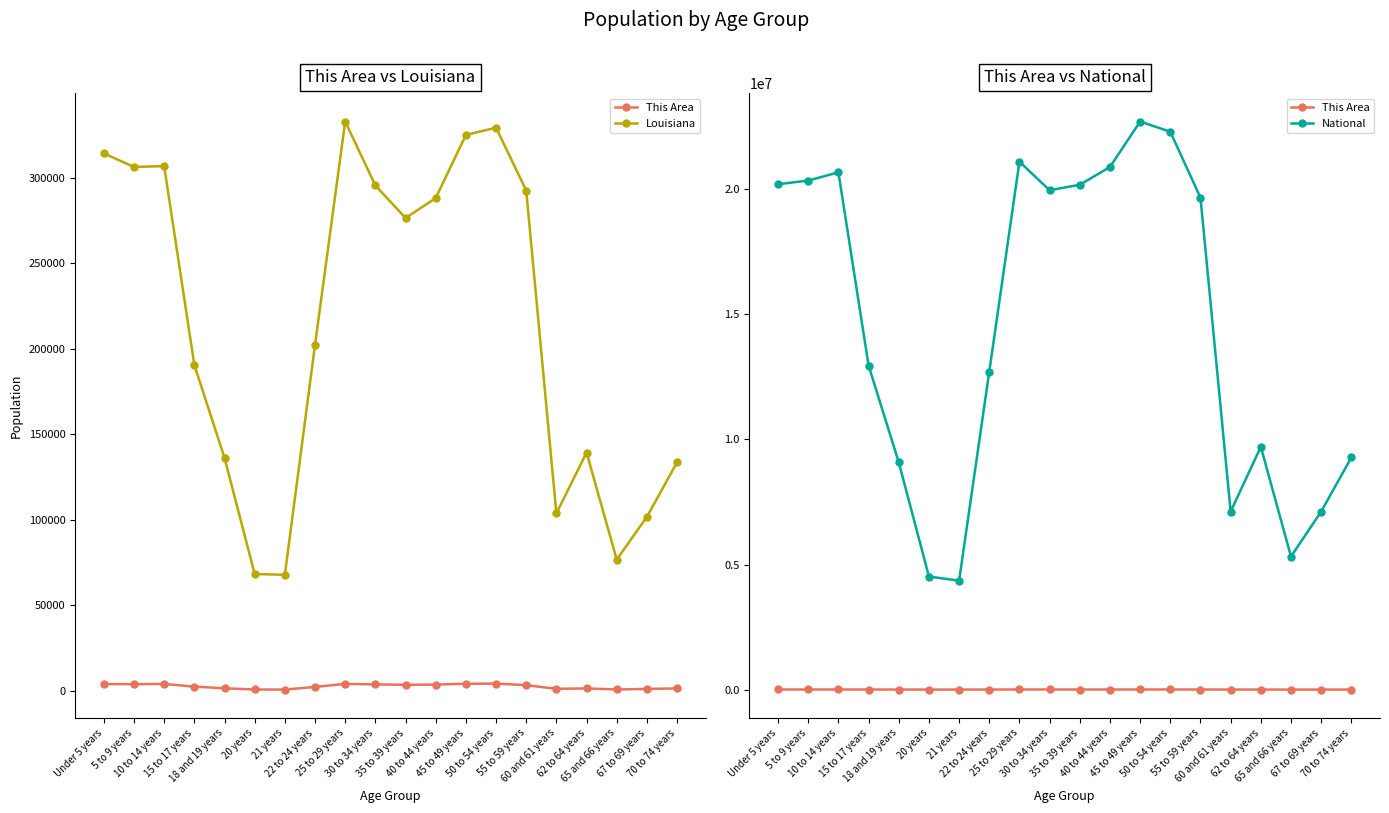

Is the value of This Area at 70 to 74 years greater than the value of National at 35 to 39 years?

No